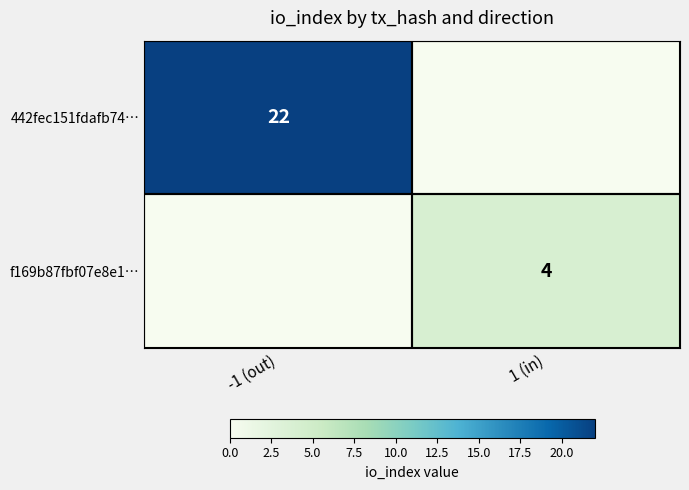

Which label corresponds to the smallest value in the chart?

1 (in)